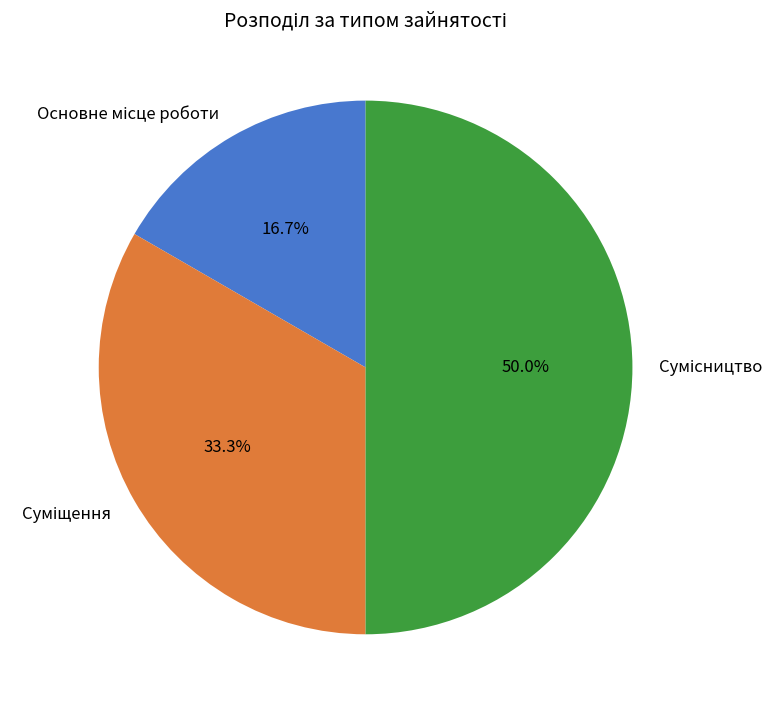

How many segments does this pie chart have?

3